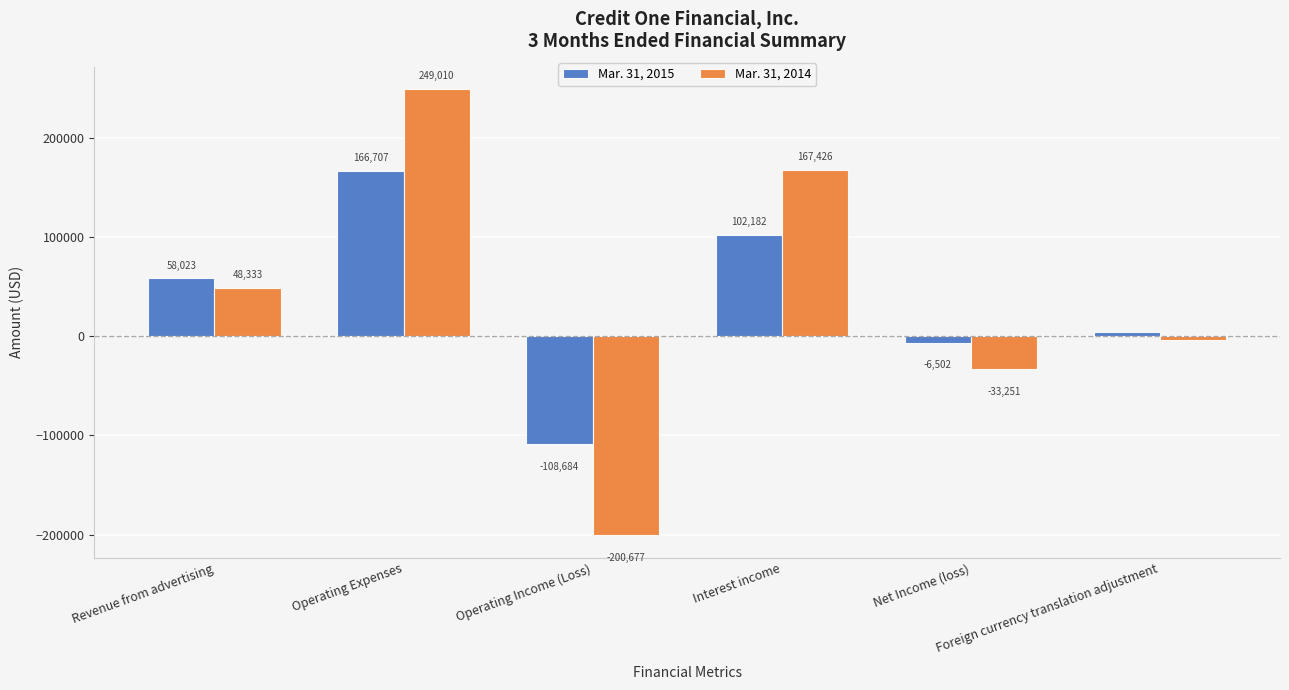

What is the smallest value displayed?

-200677